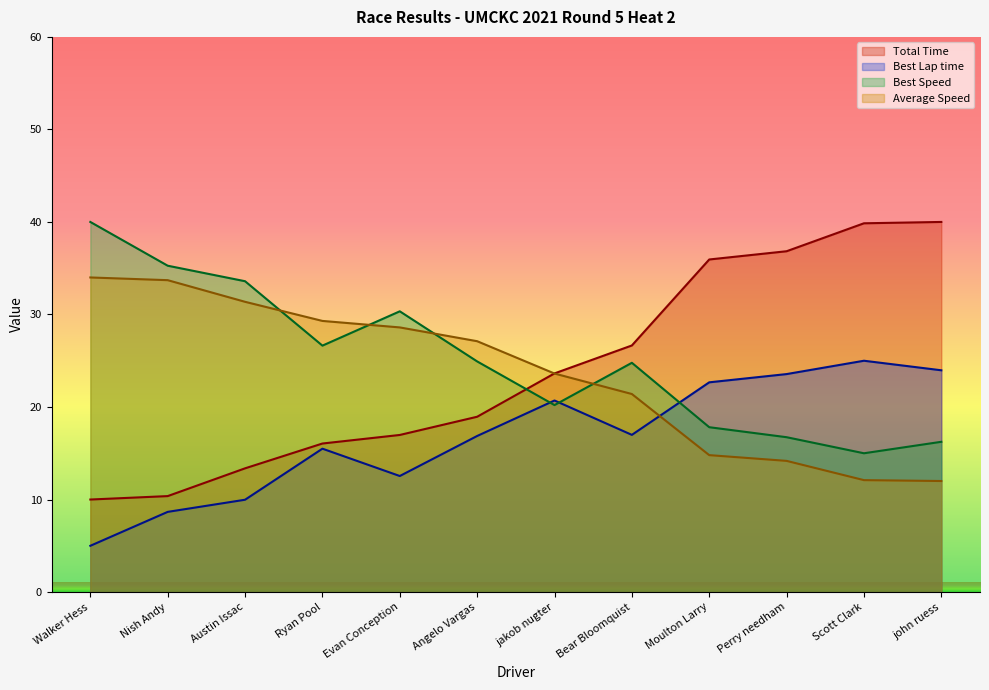

At Angelo Vargas, list the series in order from largest to smallest.

Average Speed, Best Speed, Total Time, Best Lap time